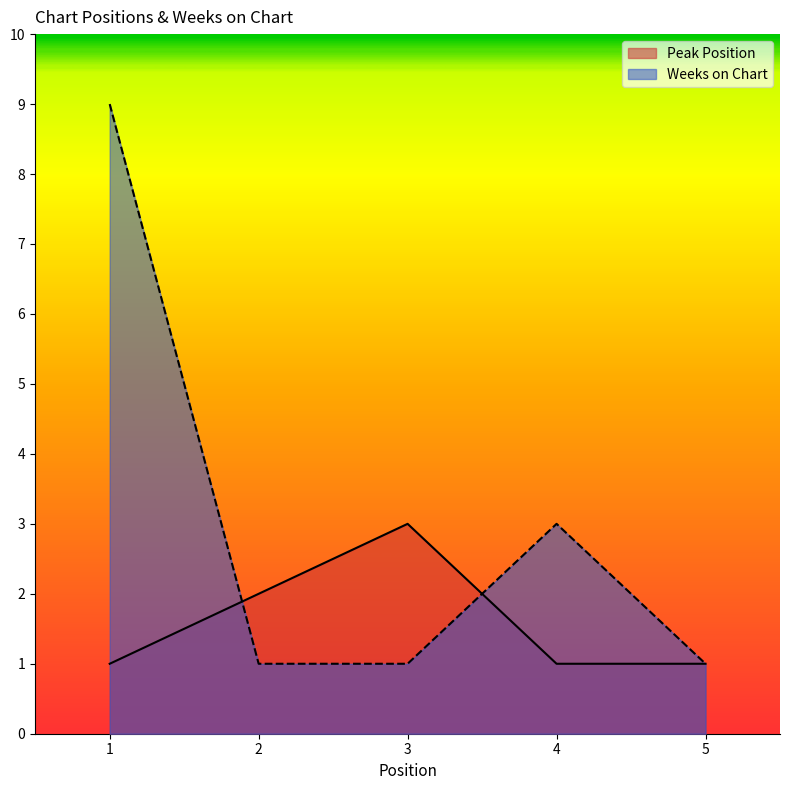

The Peak Position series shows 1 at 5. True or false?

True